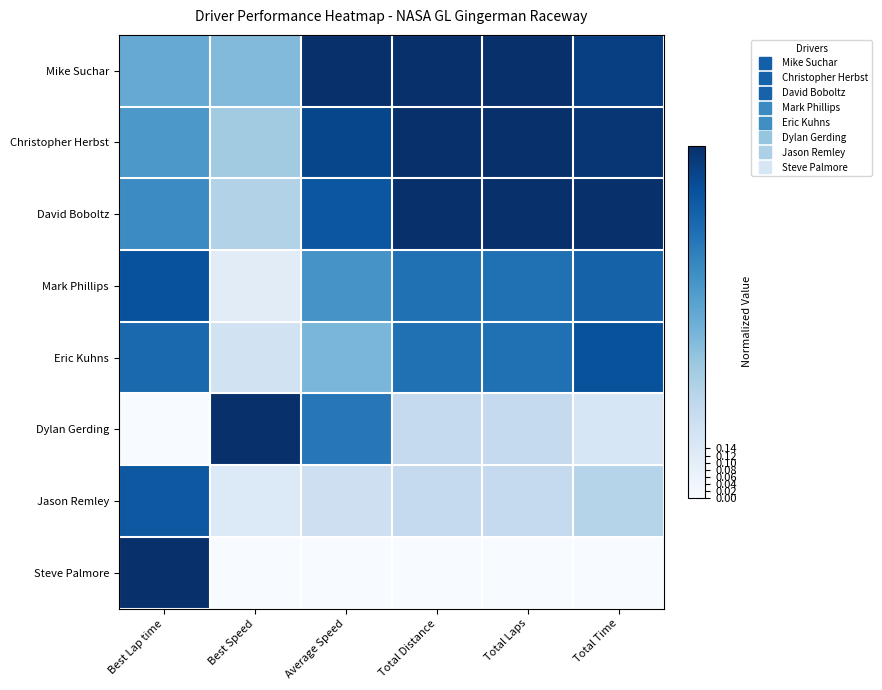

At which category does the chart reach its minimum across all series?

Best Lap time